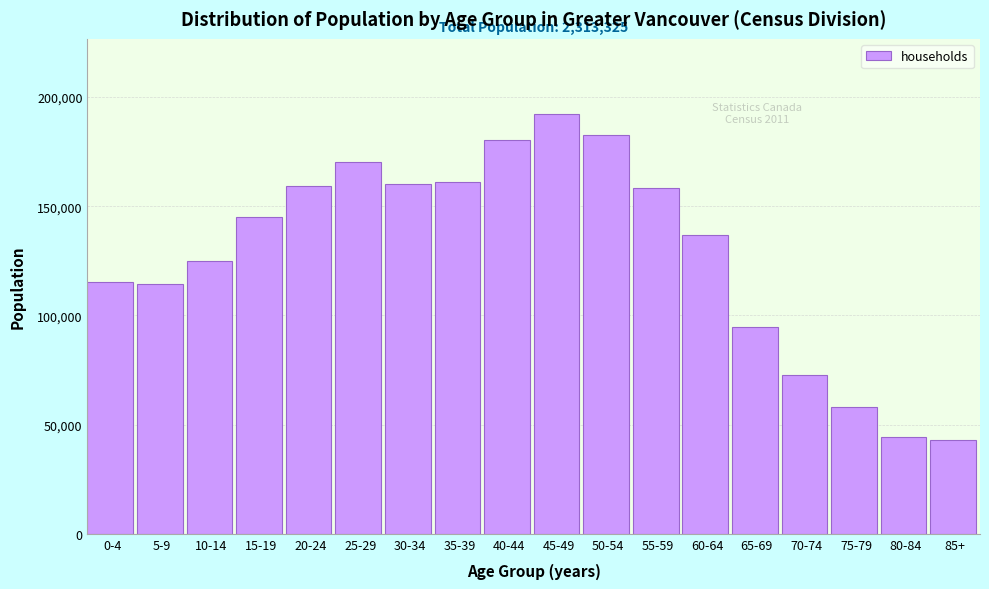

What is the sum of all values?

2313325